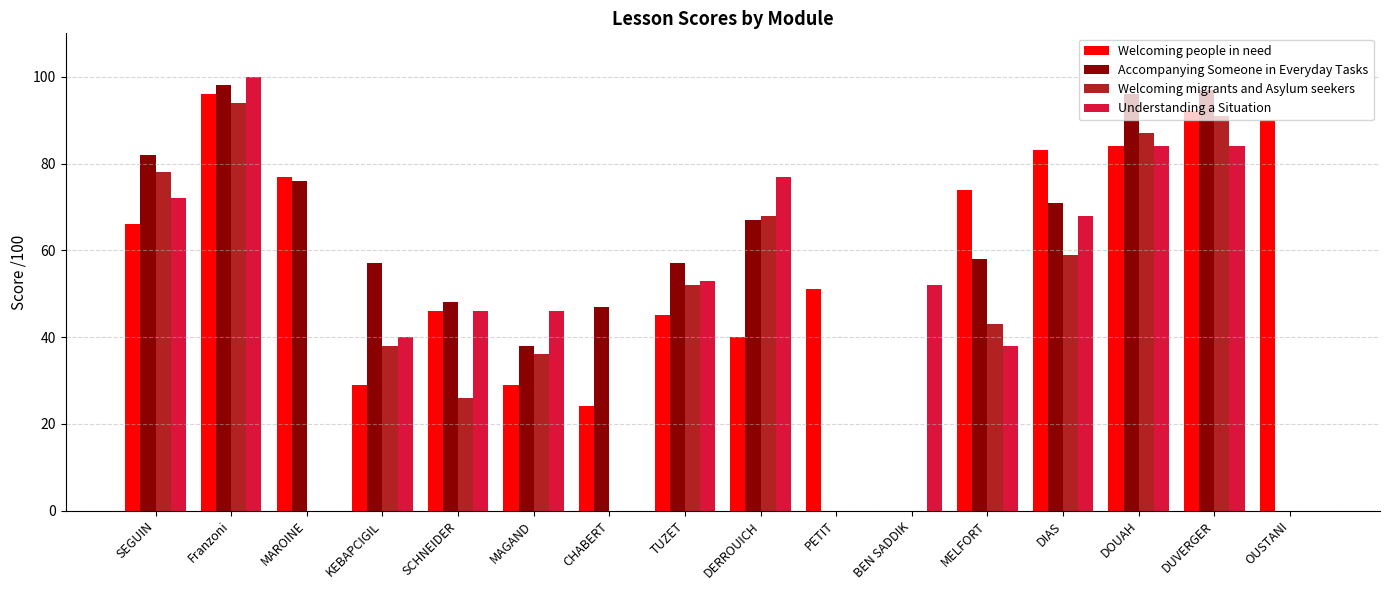

At which category does the chart reach its peak across all series?

Franzoni